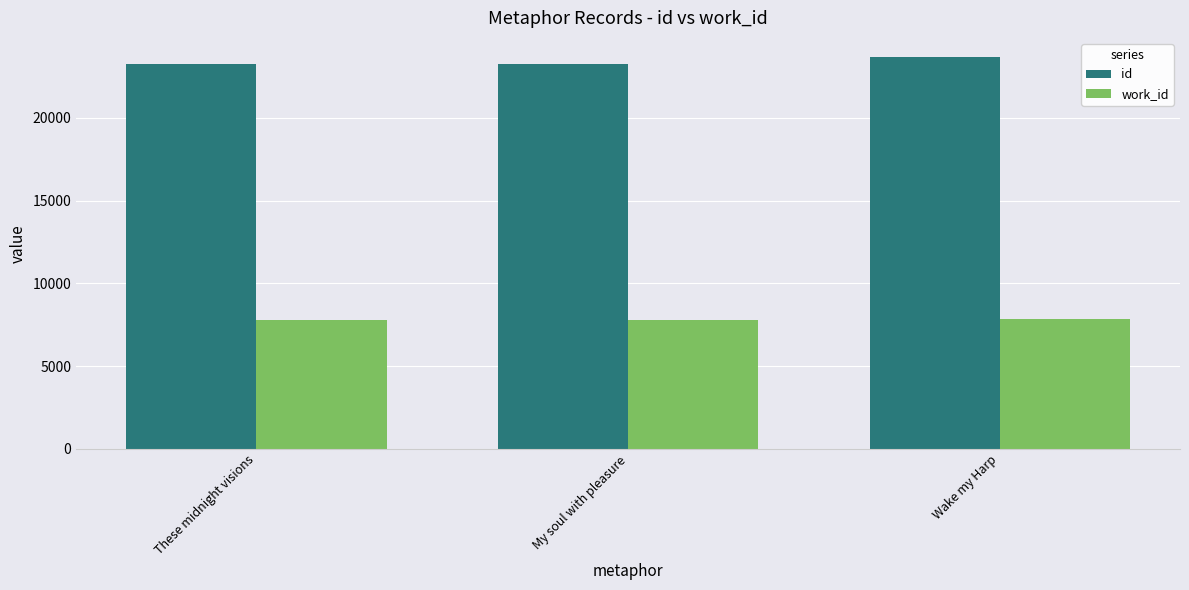

At Wake my Harp, list the series in order from largest to smallest.

id, work_id